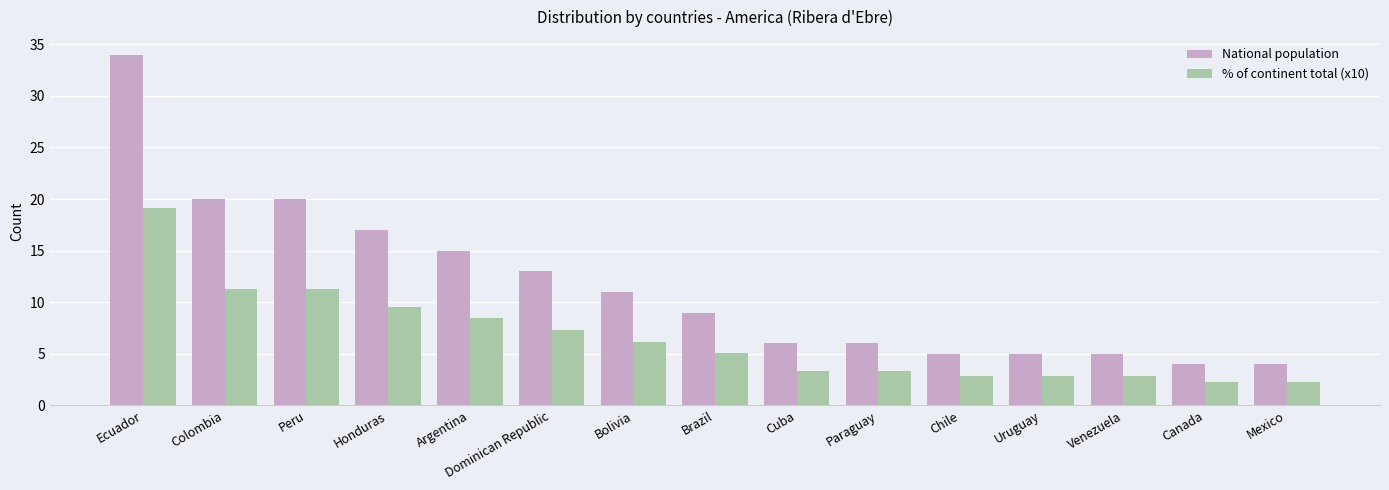

How many bars are there in each group?

2